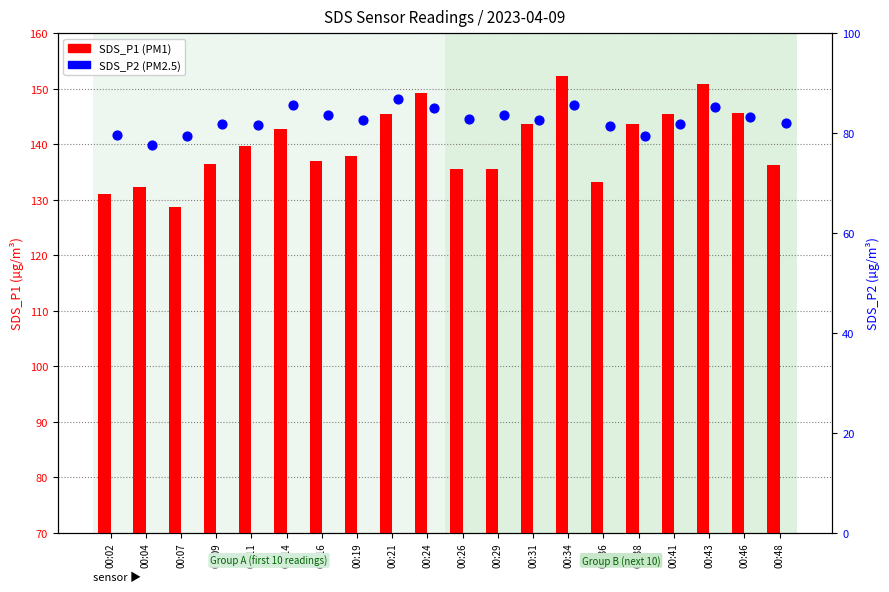

Is the value of SDS_P1 at 00:19 greater than the value of SDS_P2 at 00:11?

Yes